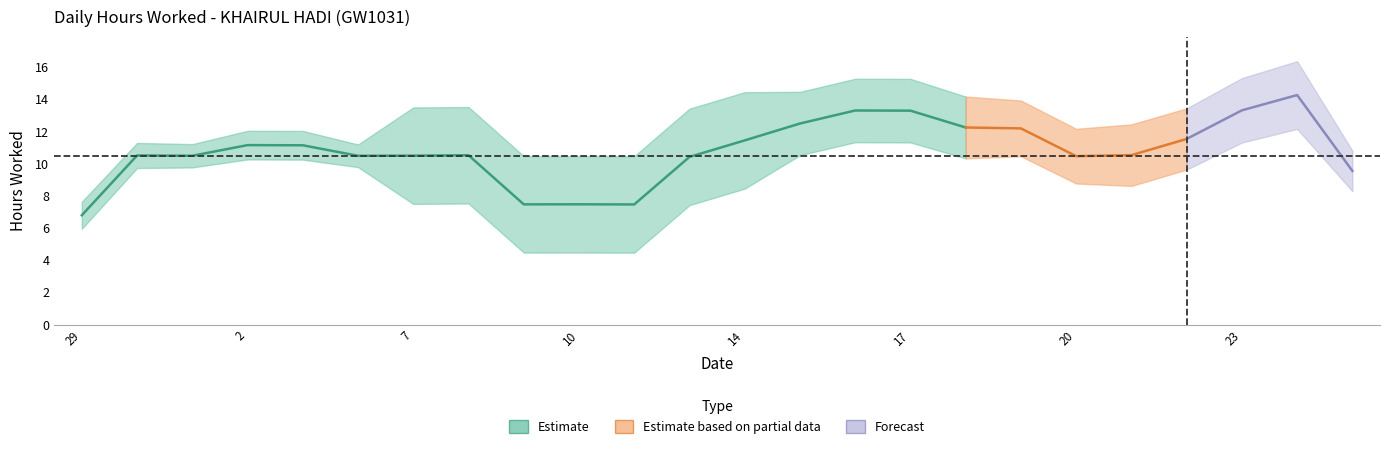

What is the label of the 21st point from the right?

2